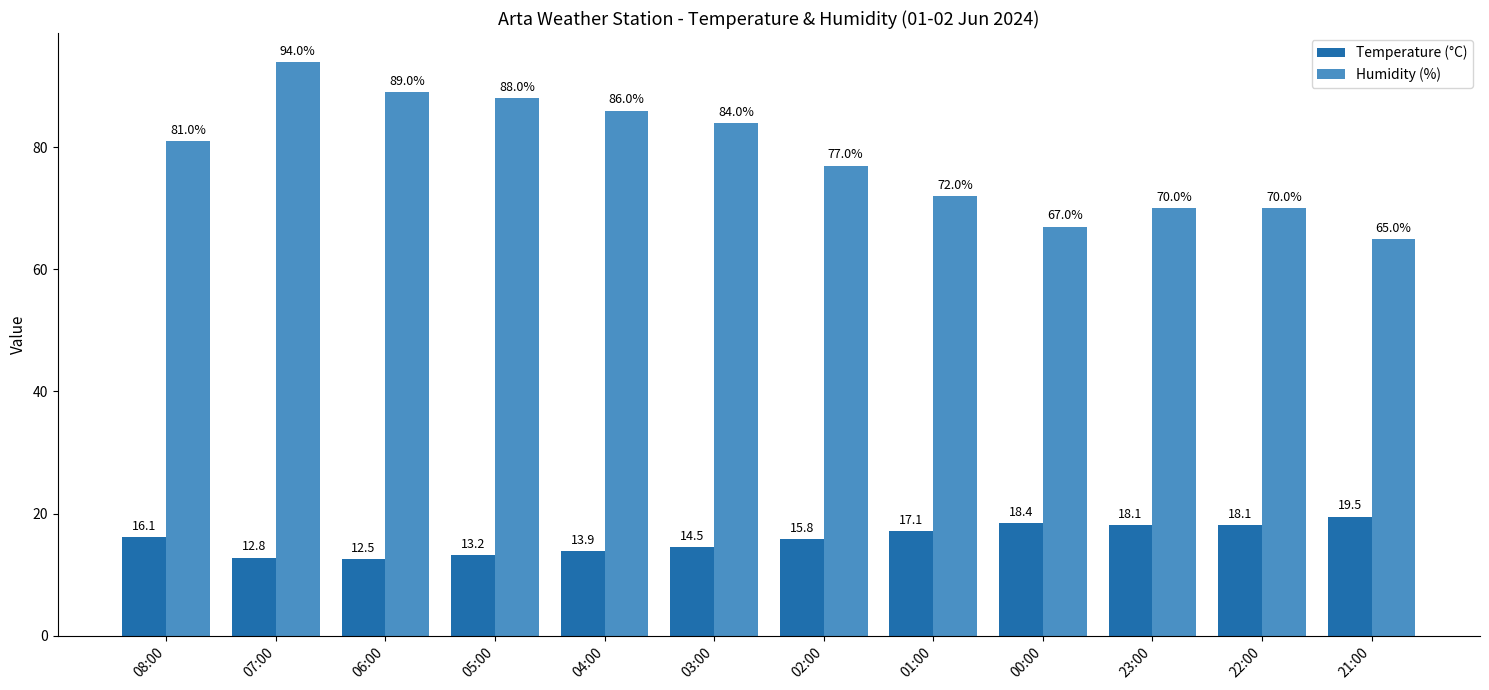

What position from the left is 07:00?

2